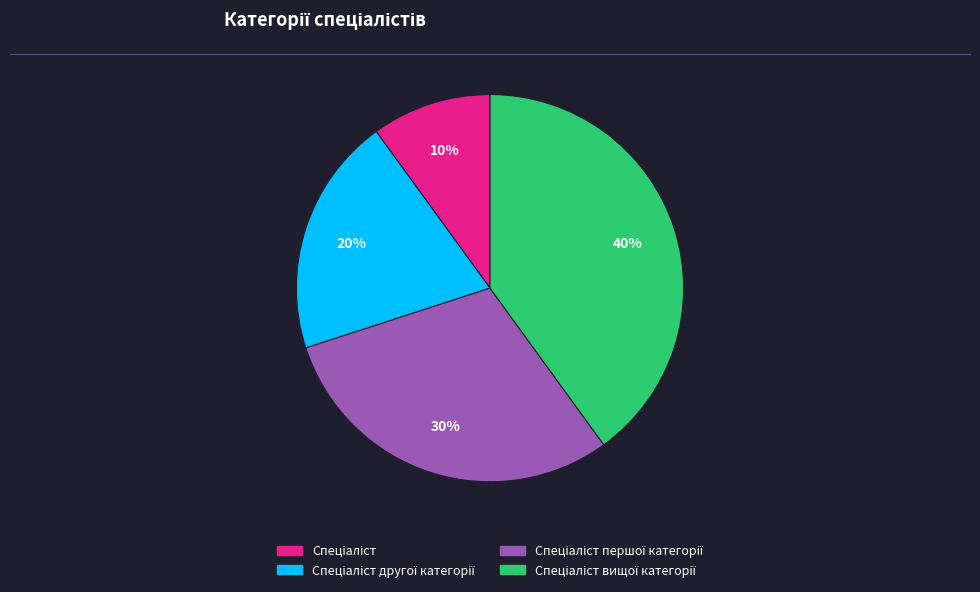

To the nearest percent, what is the difference between the largest and smallest slice percentages?

30%